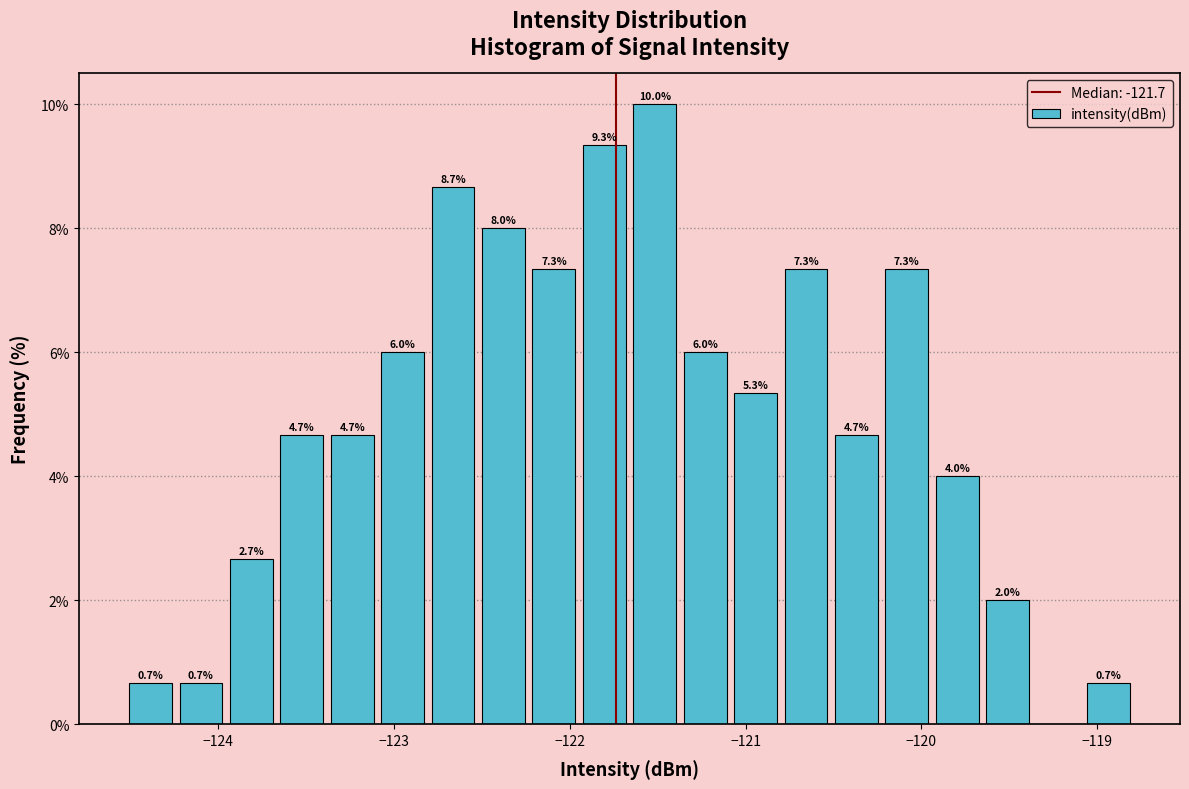

Around what value on the x-axis is the tallest bar? Give the approximate position of its centre, as read against the axis.

-121.5